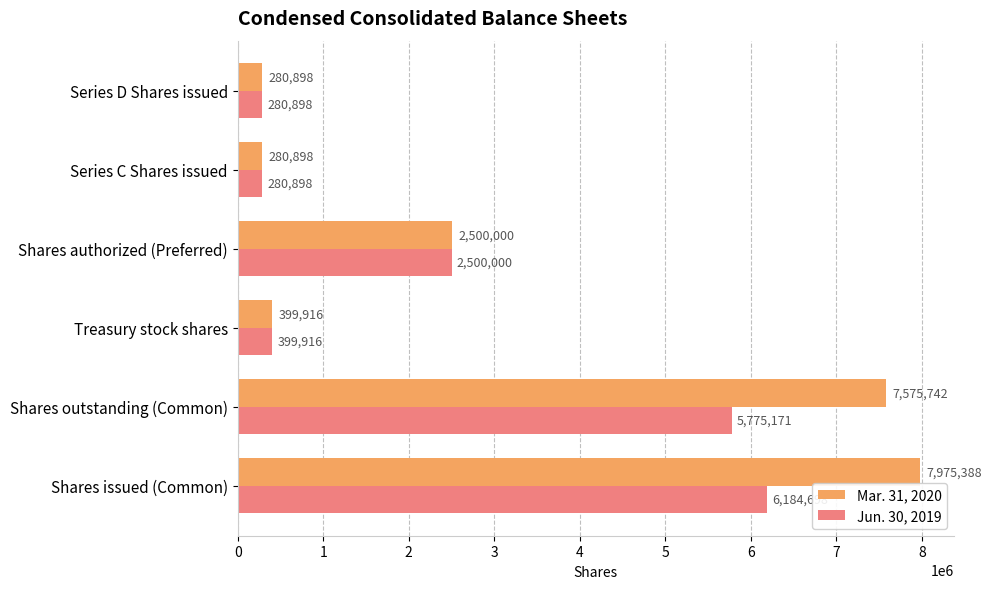

The Jun. 30, 2019 series shows 280898 at Series C Shares issued. True or false?

True